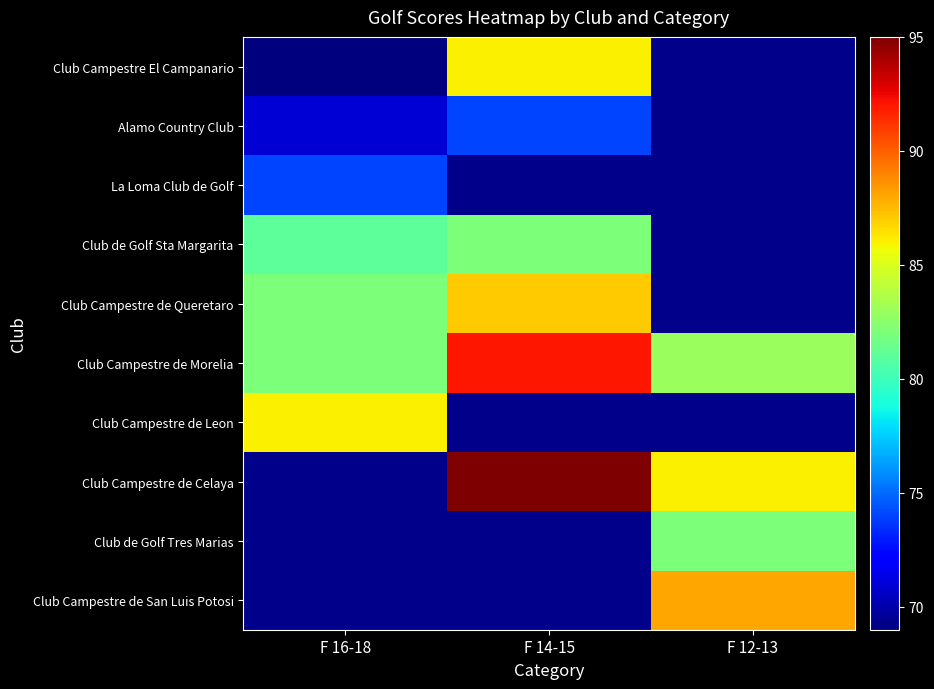

At how many categories does at least one series exceed 77?

3